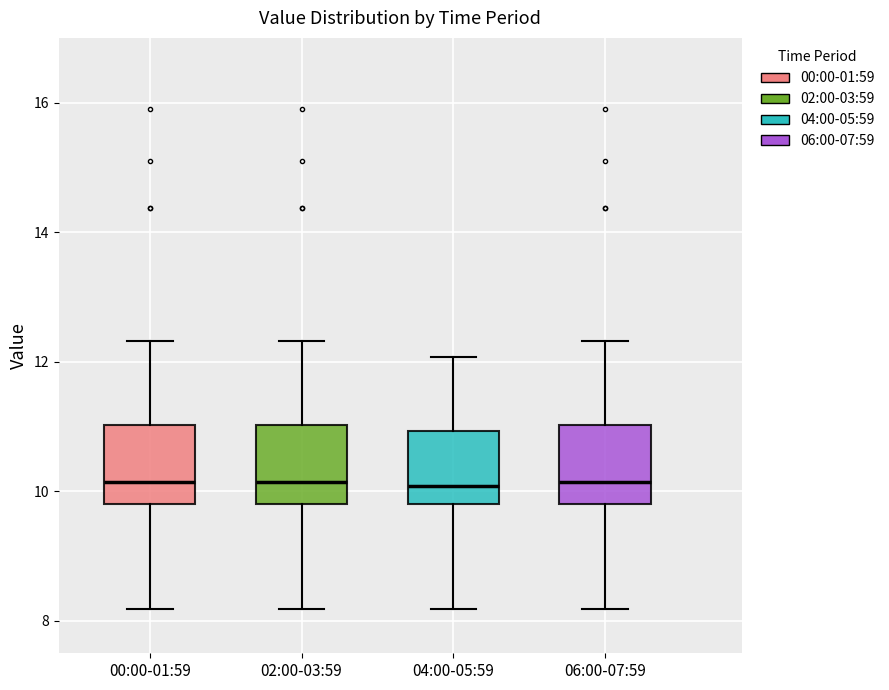

Reading left to right, transcribe this box plot: for each box, give where its median line is, the range the box spans, and where its two whiskers end, as read against the y-axis. The values are not printed on the chart, so give them approximately, as read against the axis.

00:00-01:59: median 10.2, box 9.8 to 11.0, whiskers 8.2 to 12.4
02:00-03:59: median 10.2, box 9.8 to 11.0, whiskers 8.2 to 12.4
04:00-05:59: median 10.0, box 9.8 to 11.0, whiskers 8.2 to 12.0
06:00-07:59: median 10.2, box 9.8 to 11.0, whiskers 8.2 to 12.4